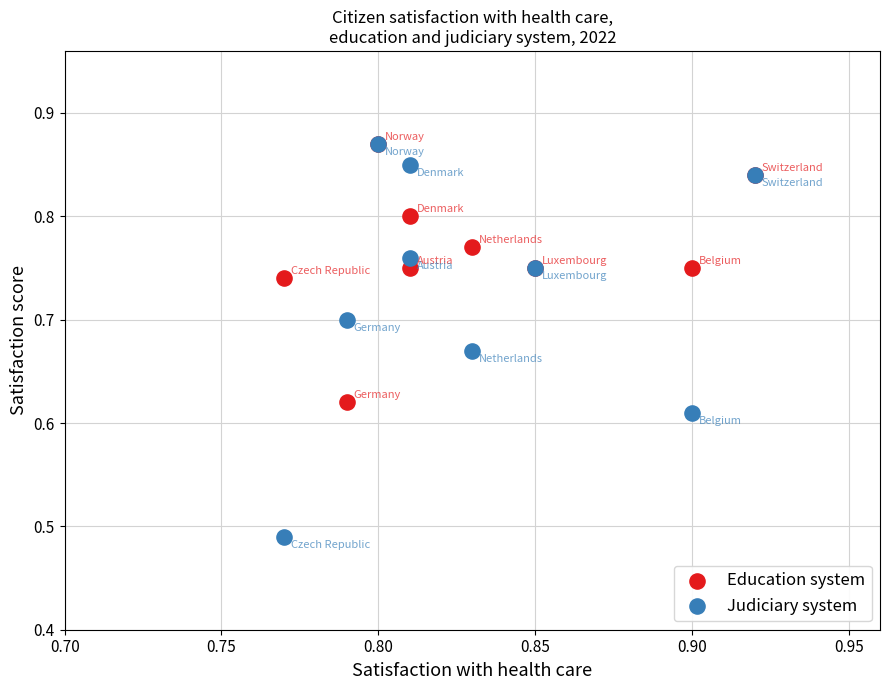

What are all the series names shown in the legend?

Education system, Judiciary system